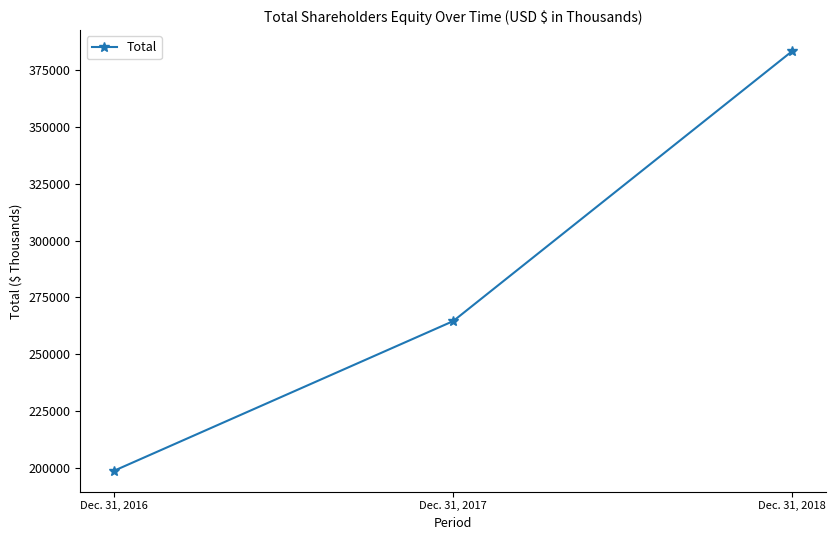

What is the smallest value displayed?

198820